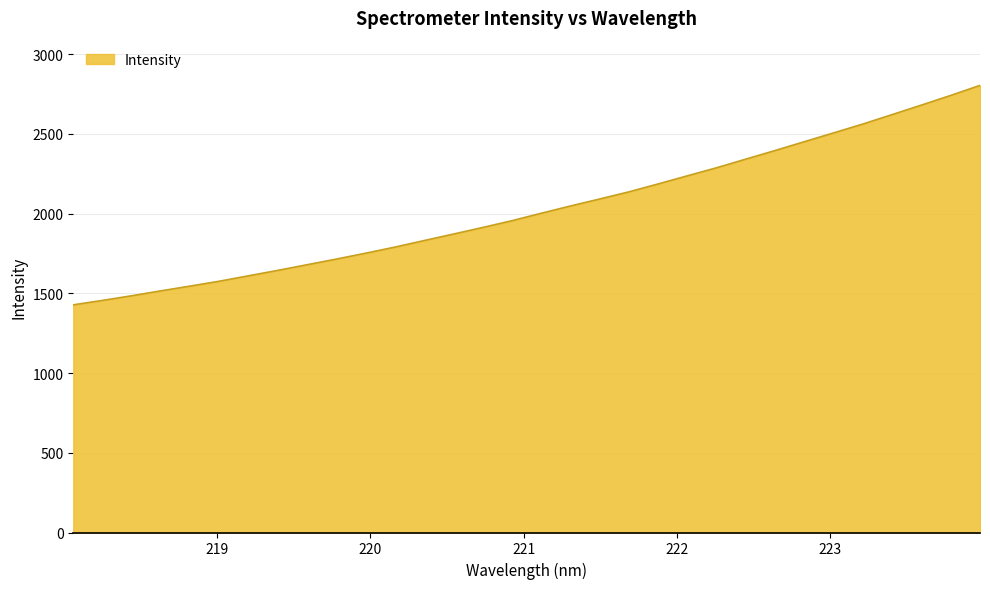

What is the difference between the maximum and minimum values?

1376.7